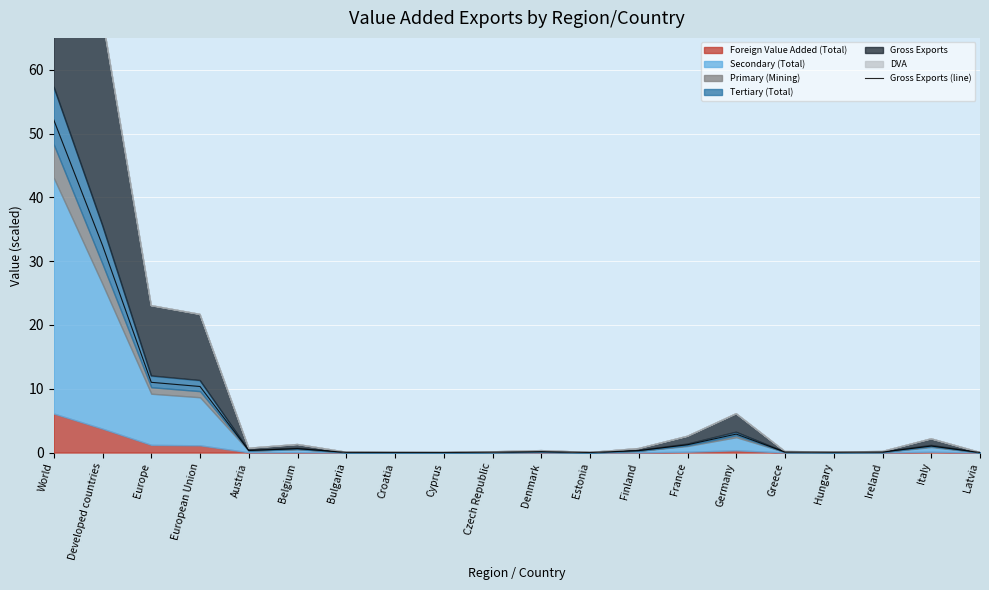

What is the label of the 10th point from the right?

Denmark